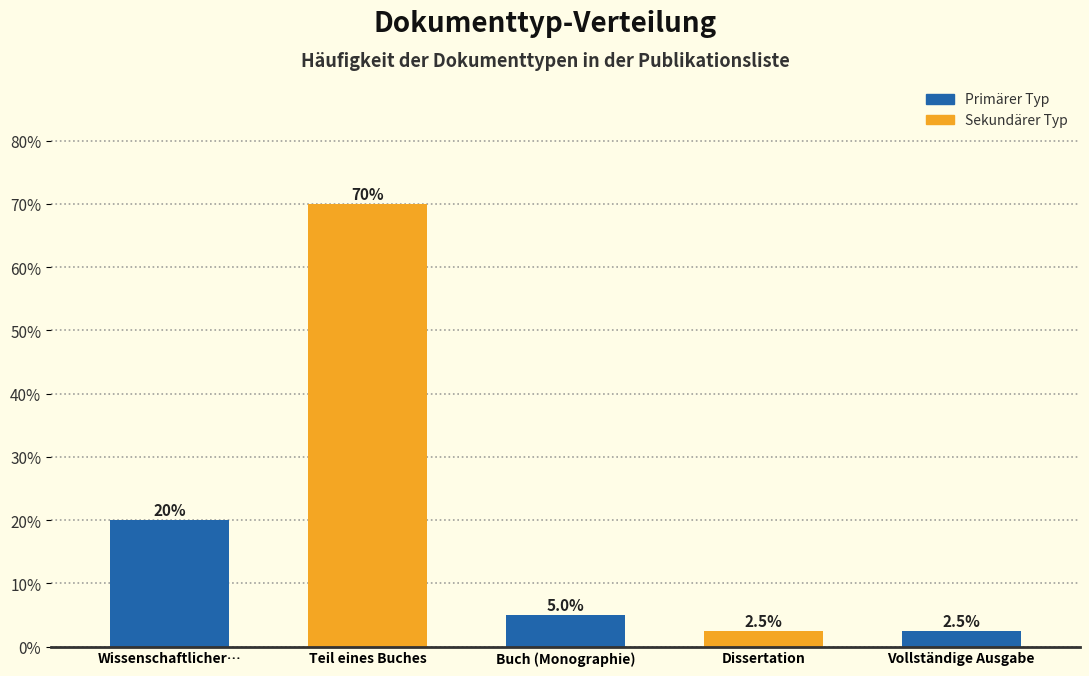

Reading right to left, extract all data points from this chart.

Vollständige Ausgabe=2.5	Dissertation=2.5	Buch (Monographie)=5.0	Teil eines Buches=70.0	Wissenschaftlicher…=20.0